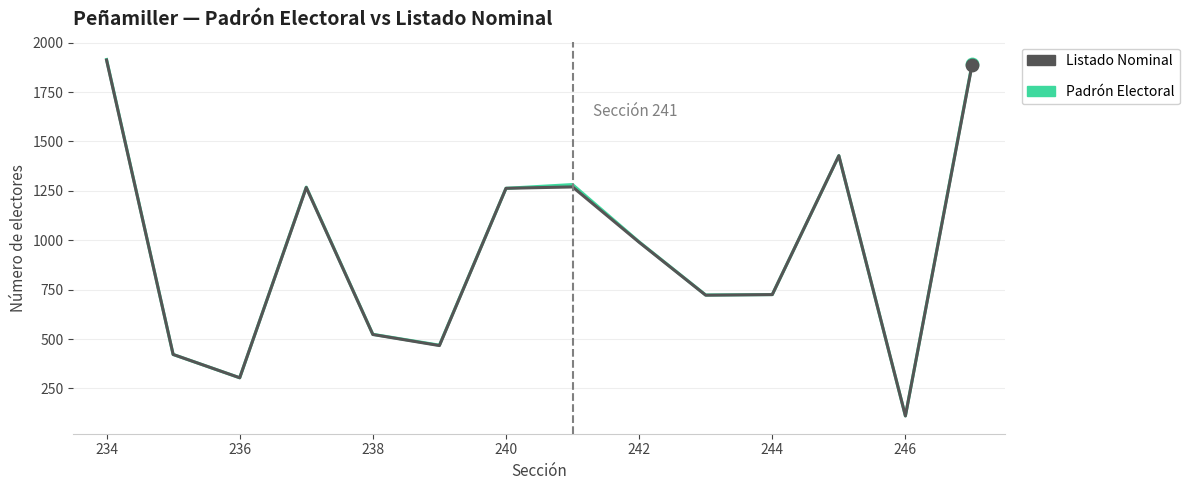

Which series has the largest total across all categories?

Padrón Electoral